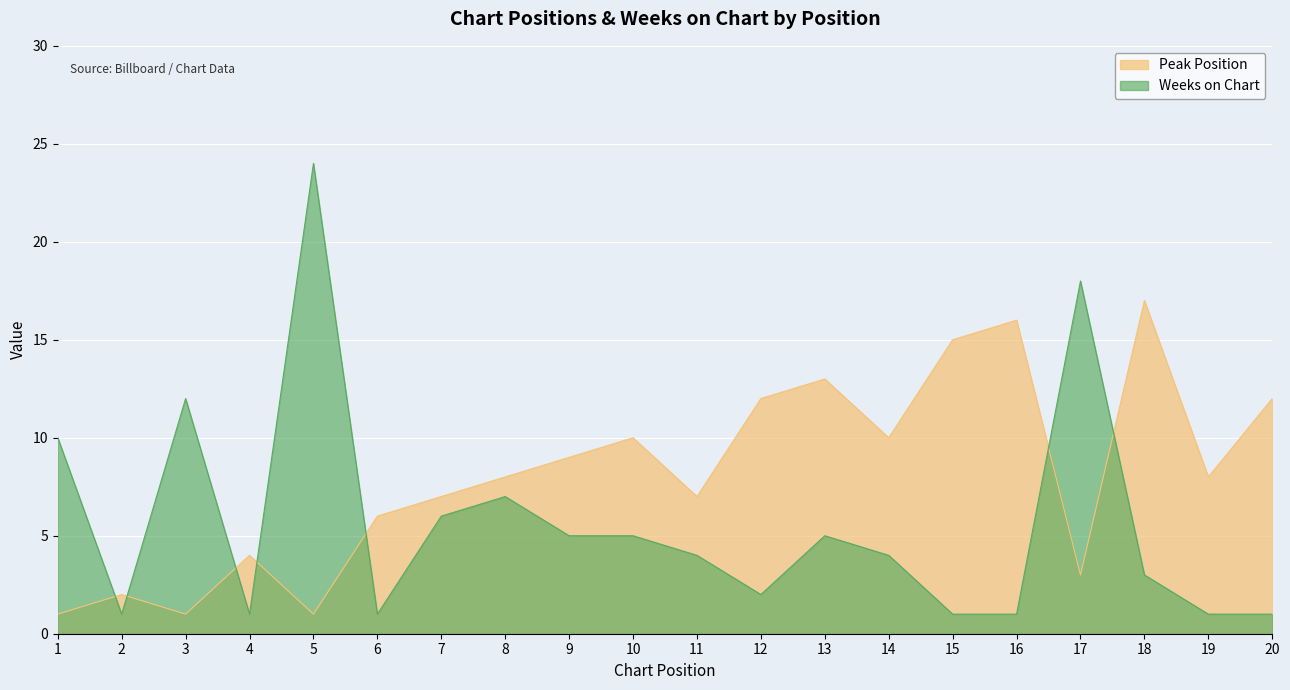

At which category does Weeks on Chart reach its first local peak?

3